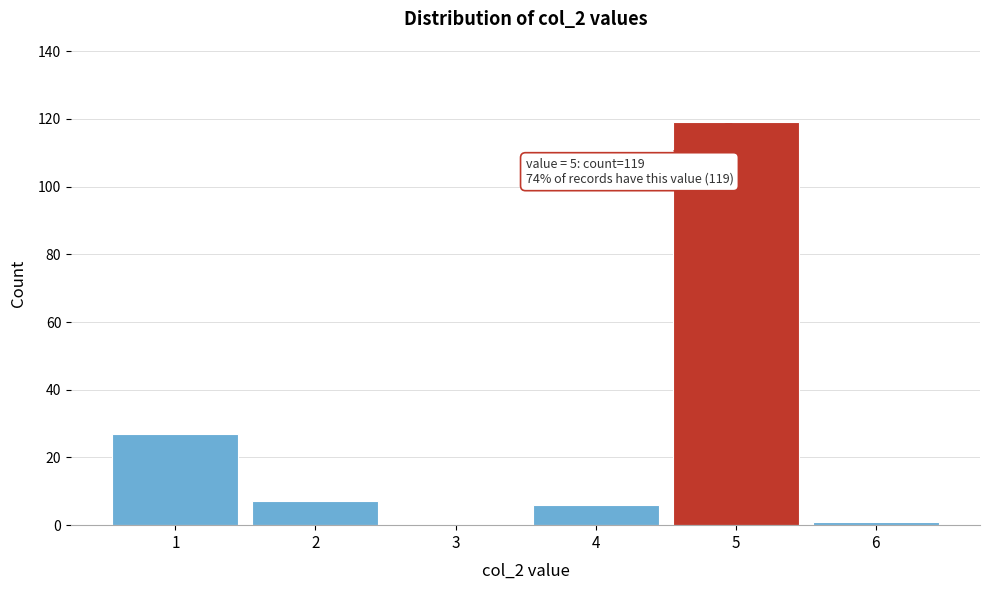

Reading right to left, extract all data points from this chart.

6=1	5=119	4=6	3=0	2=7	1=27